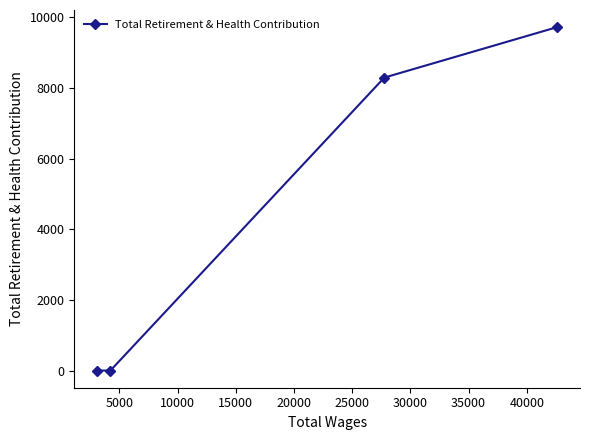

What is the maximum value shown in the chart?

9725